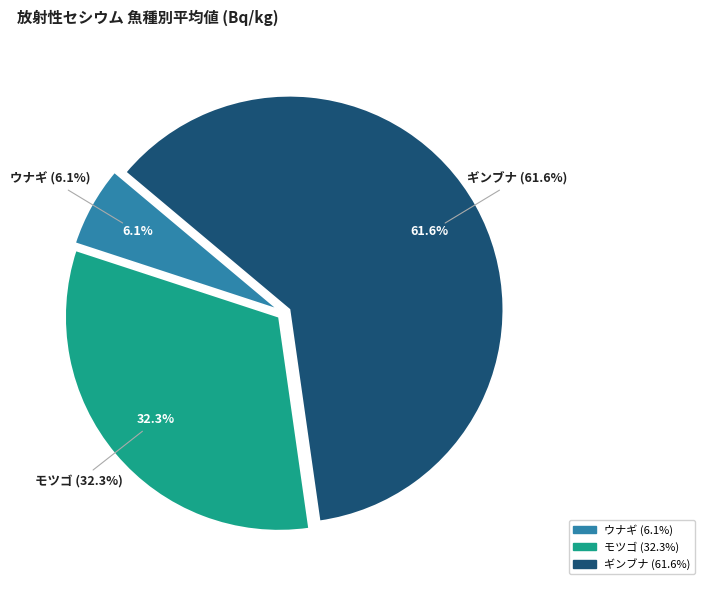

Between 16 and 17, which is larger?

17